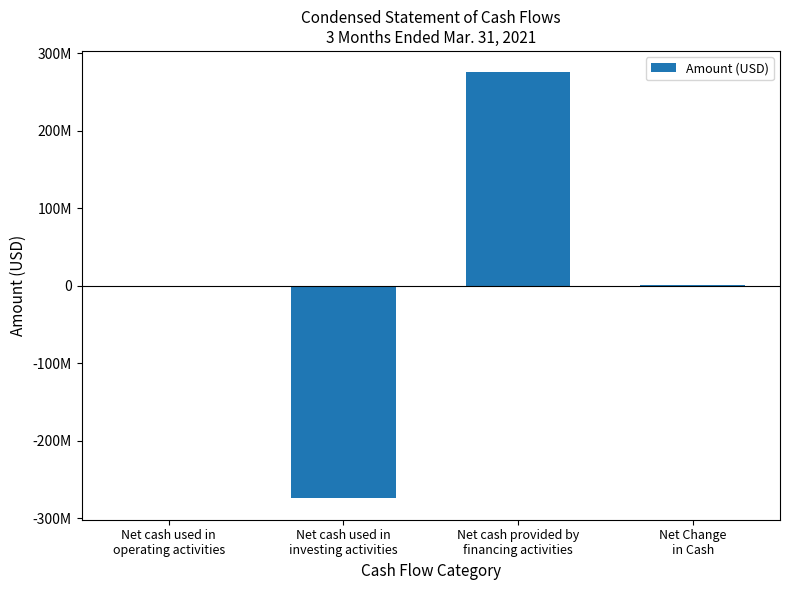

Does the chart contain stacked bars?

No